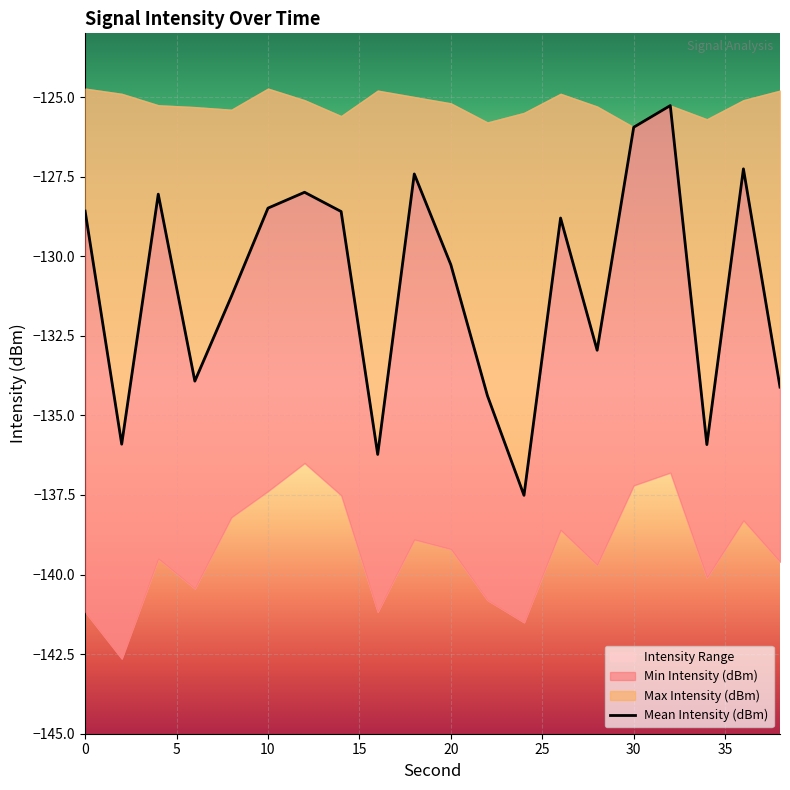

How many interior local valleys (lower than both neighbors) does the data have?

6